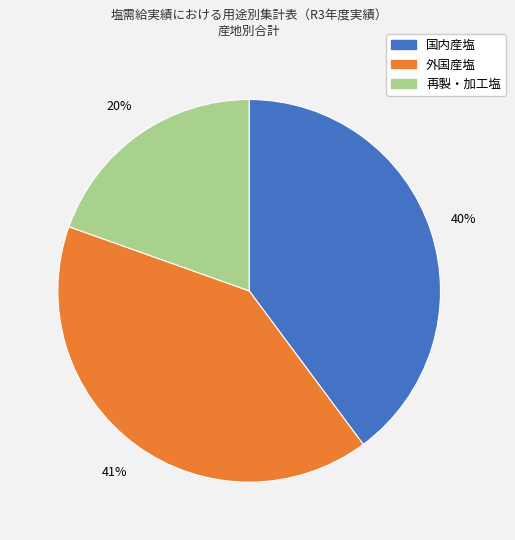

Which category has the smallest portion of the pie?

再製・加工塩